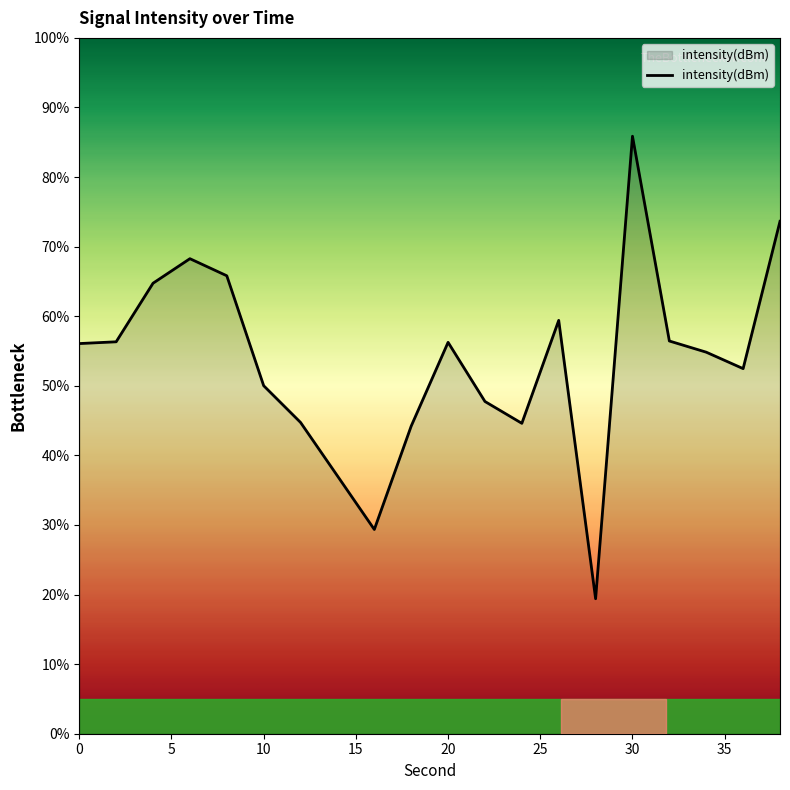

How many series are shown in this chart?

1